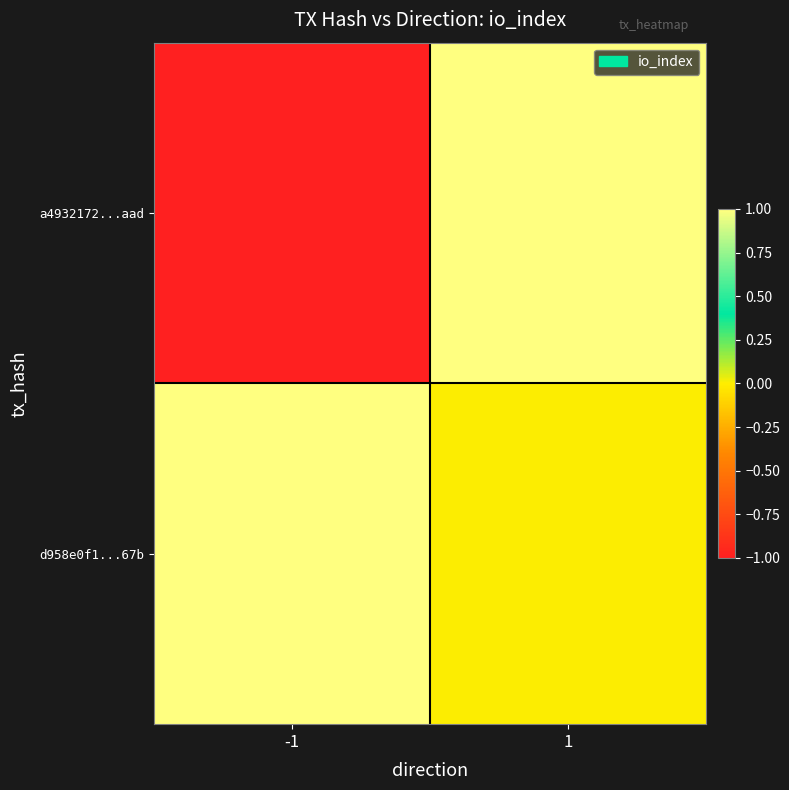

Reading left to right, list all the values displayed in this chart.

a4932172...aad: -1=-1	1=1
d958e0f1...67b: -1=1	1=0